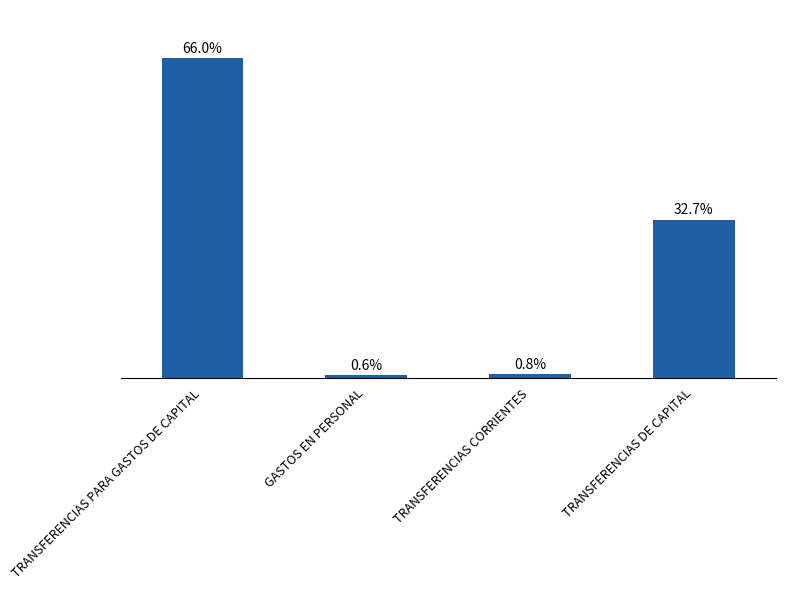

Are the bars horizontal?

No